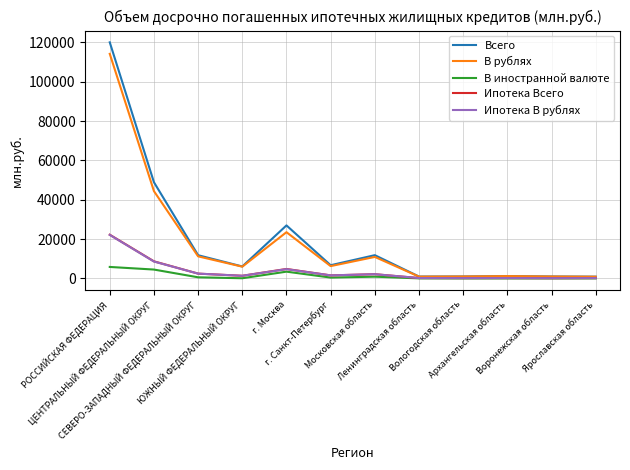

Which series has the largest range (max minus min)?

Всего